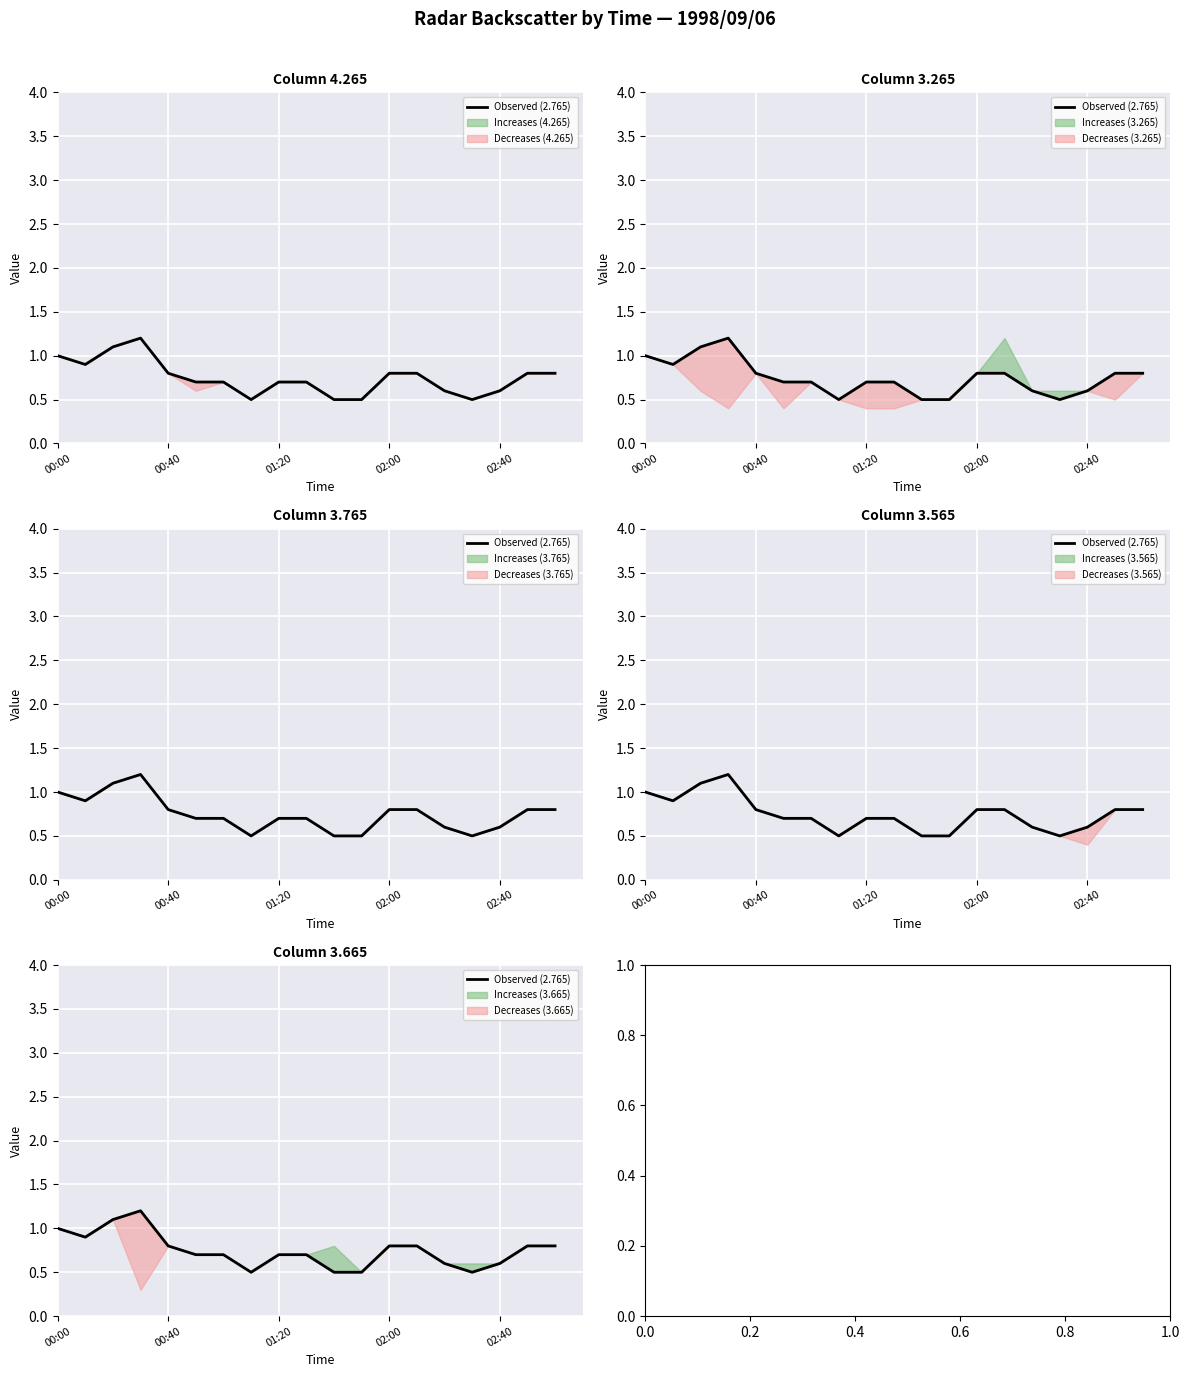

Count the values in the range 0 to 1.

17